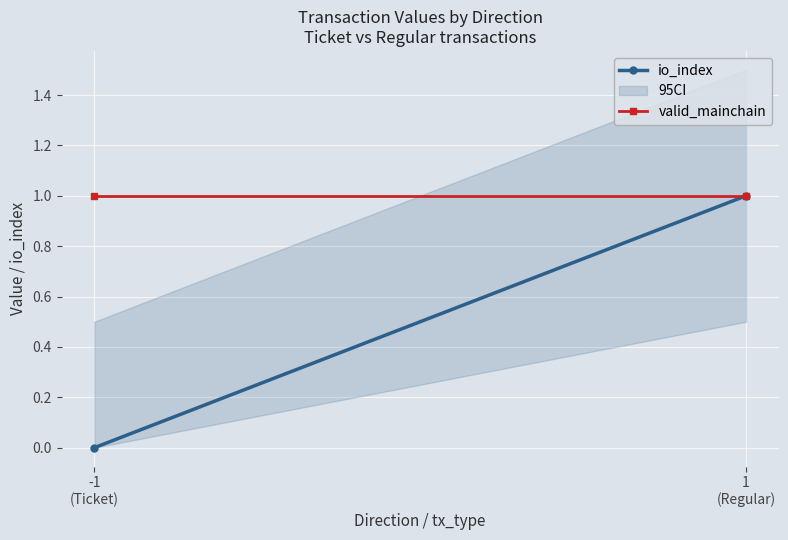

What is the greatest value displayed?

1.5